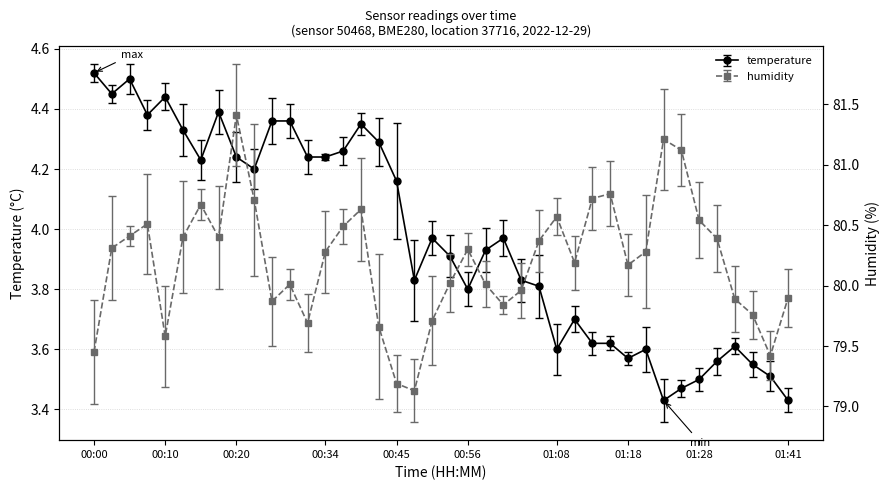

Between 01:41 and 01:28, which is larger?

01:28